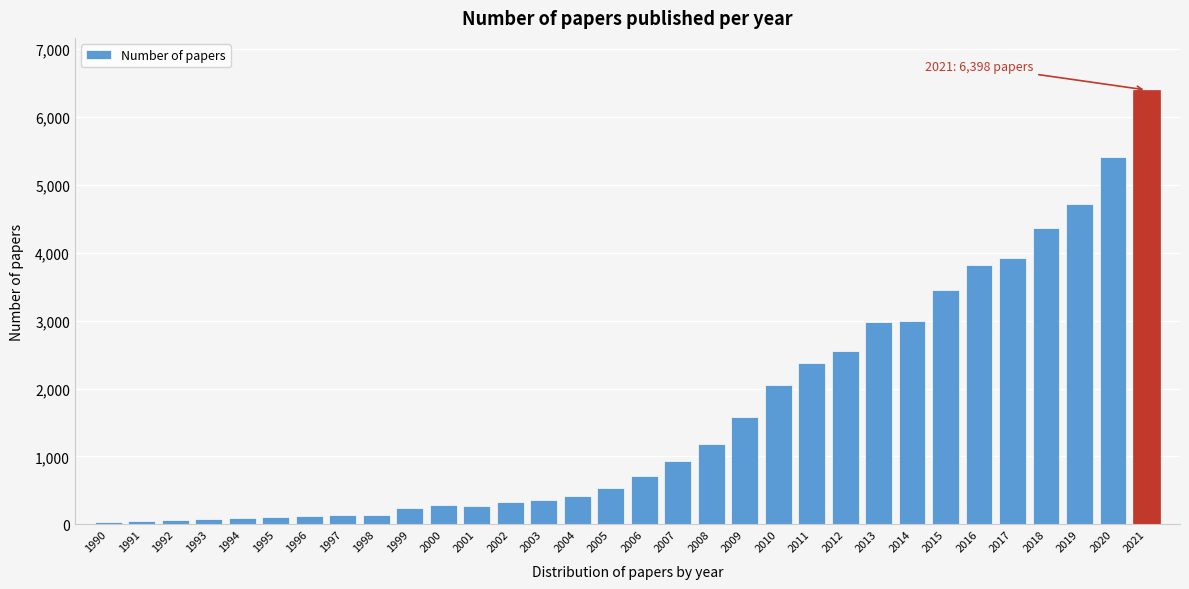

Which category has the highest value across all series?

2021